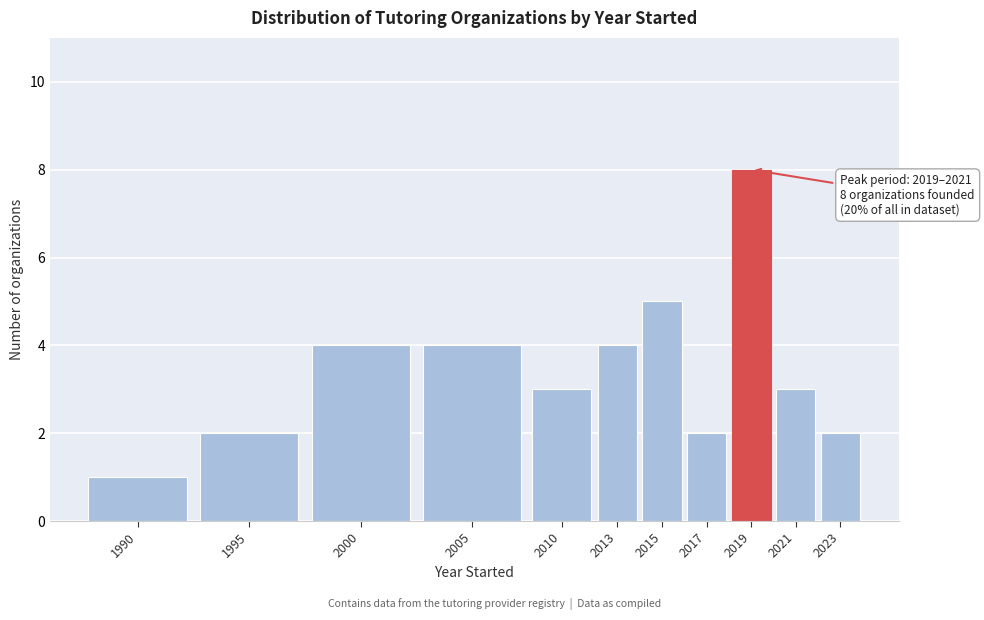

Reading left to right, extract all data points from this chart.

1	2	4	4	3	4	5	2	8	3	2